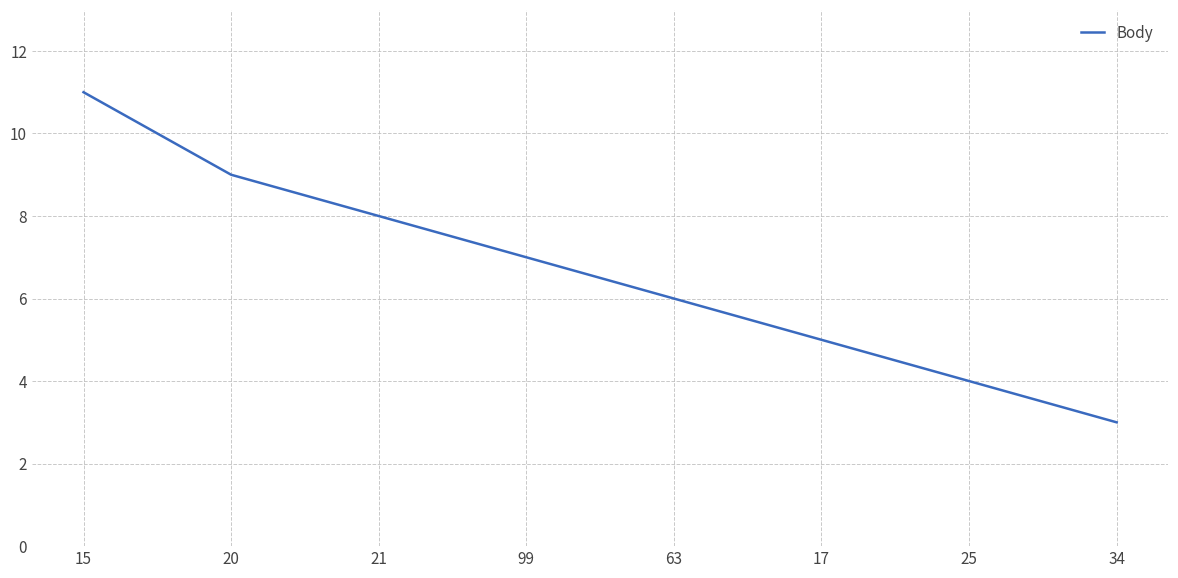

What is the average value?

7